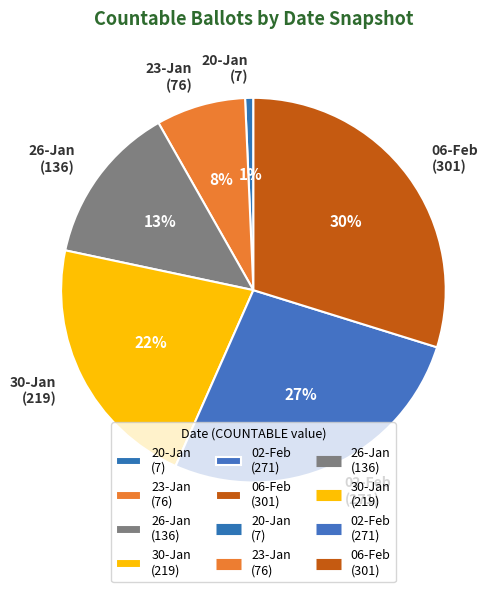

How many slices are in this pie chart?

6